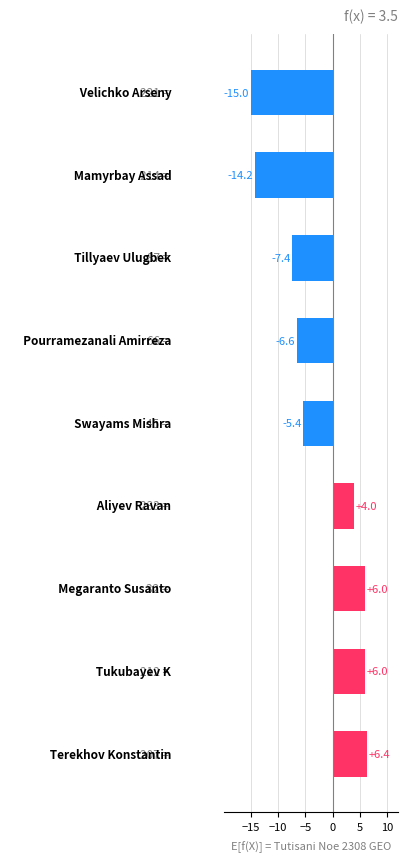

What is the average value?

-2.9